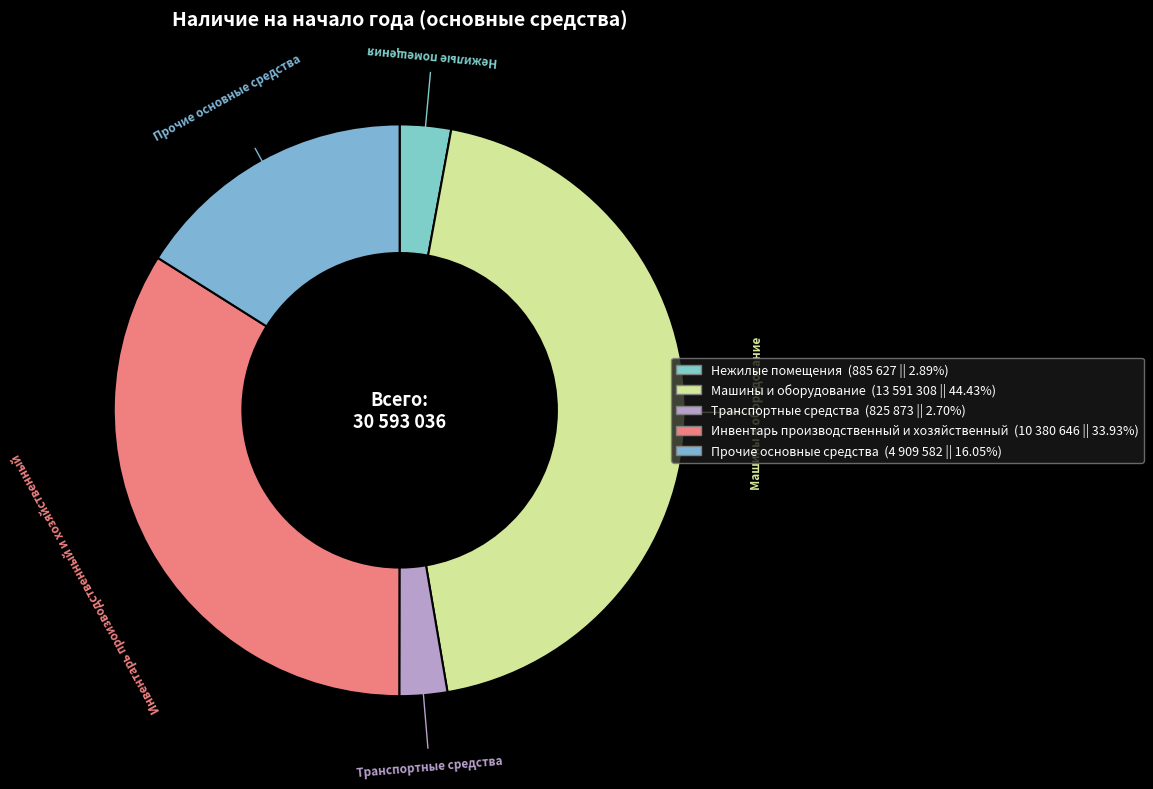

Which slice is the largest?

Машины и оборудование